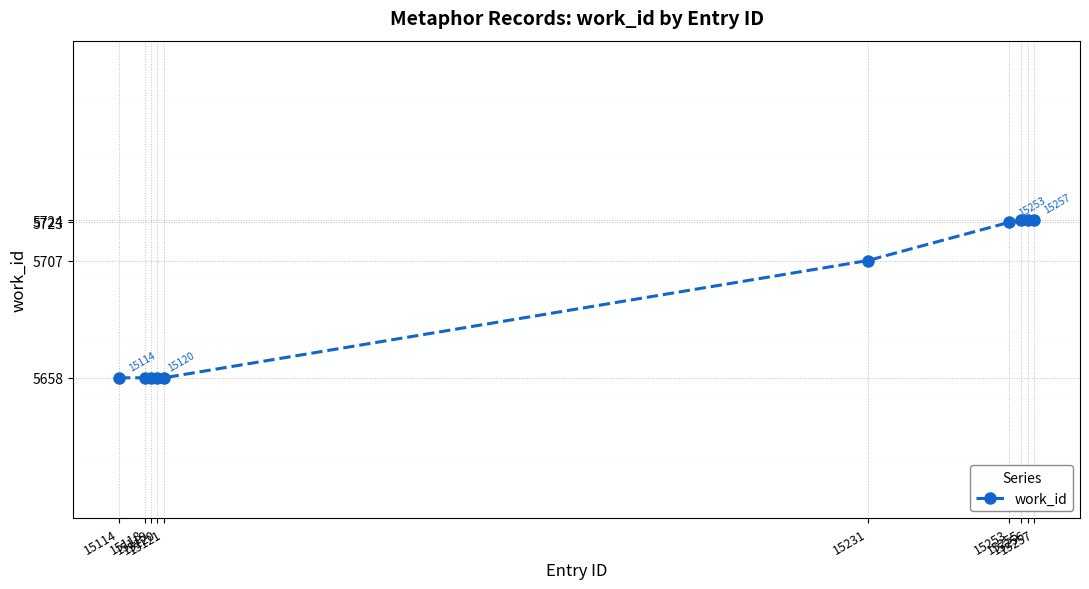

What is the ratio of the value at 15255 to the value at 15231?

1.0